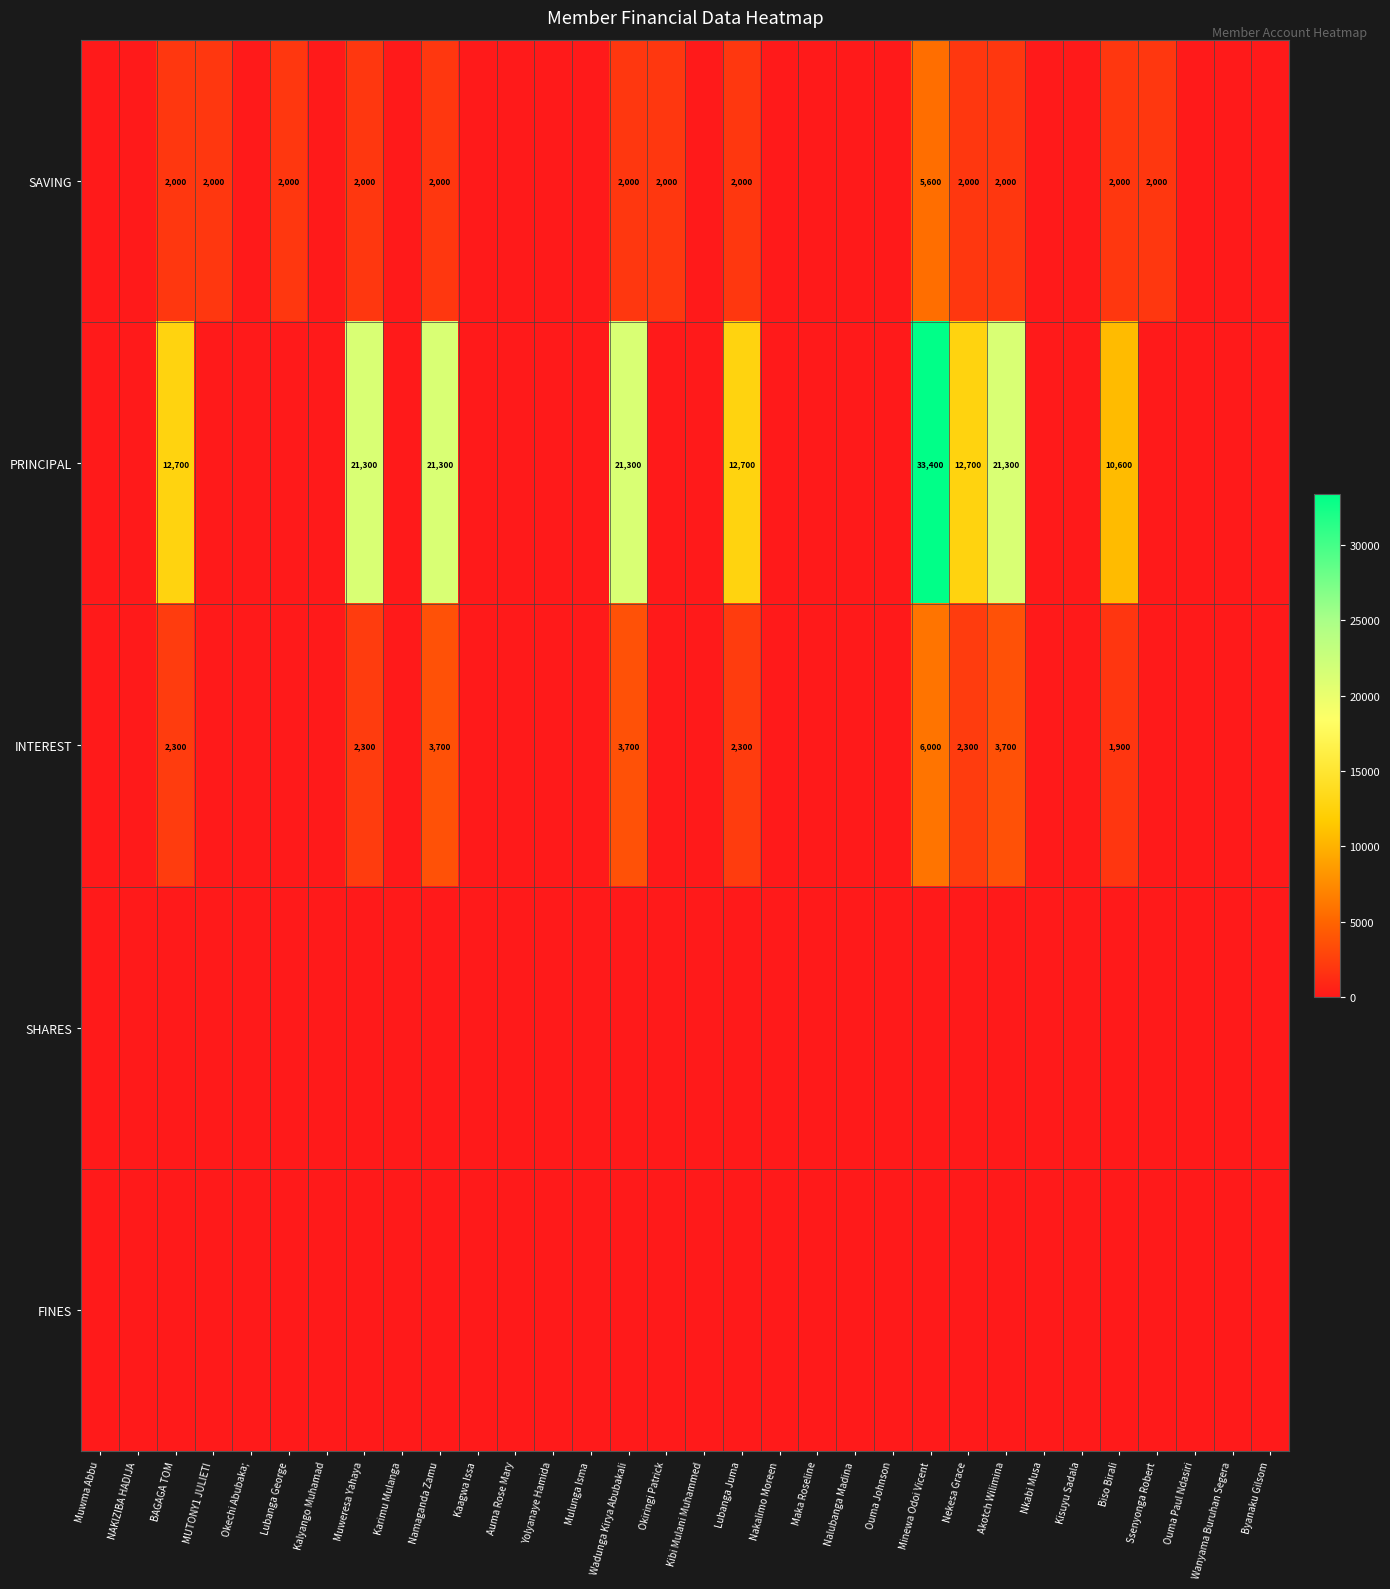

Which series has the widest spread of values?

PRINCIPAL